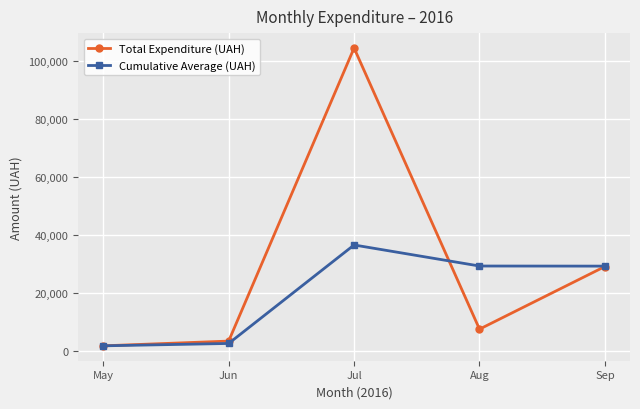

List the series in order of their overall mean, highest first.

Total Expenditure (UAH), Cumulative Average (UAH)